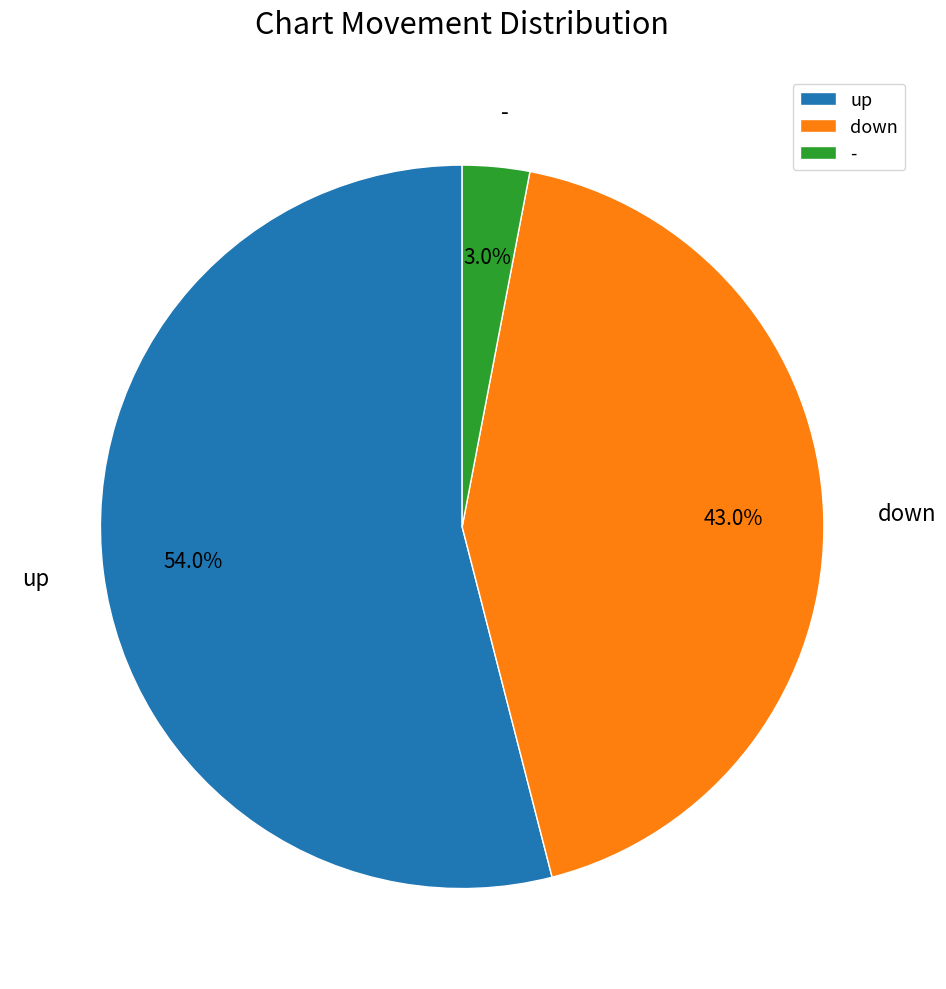

What is the smallest slice in the pie chart?

-